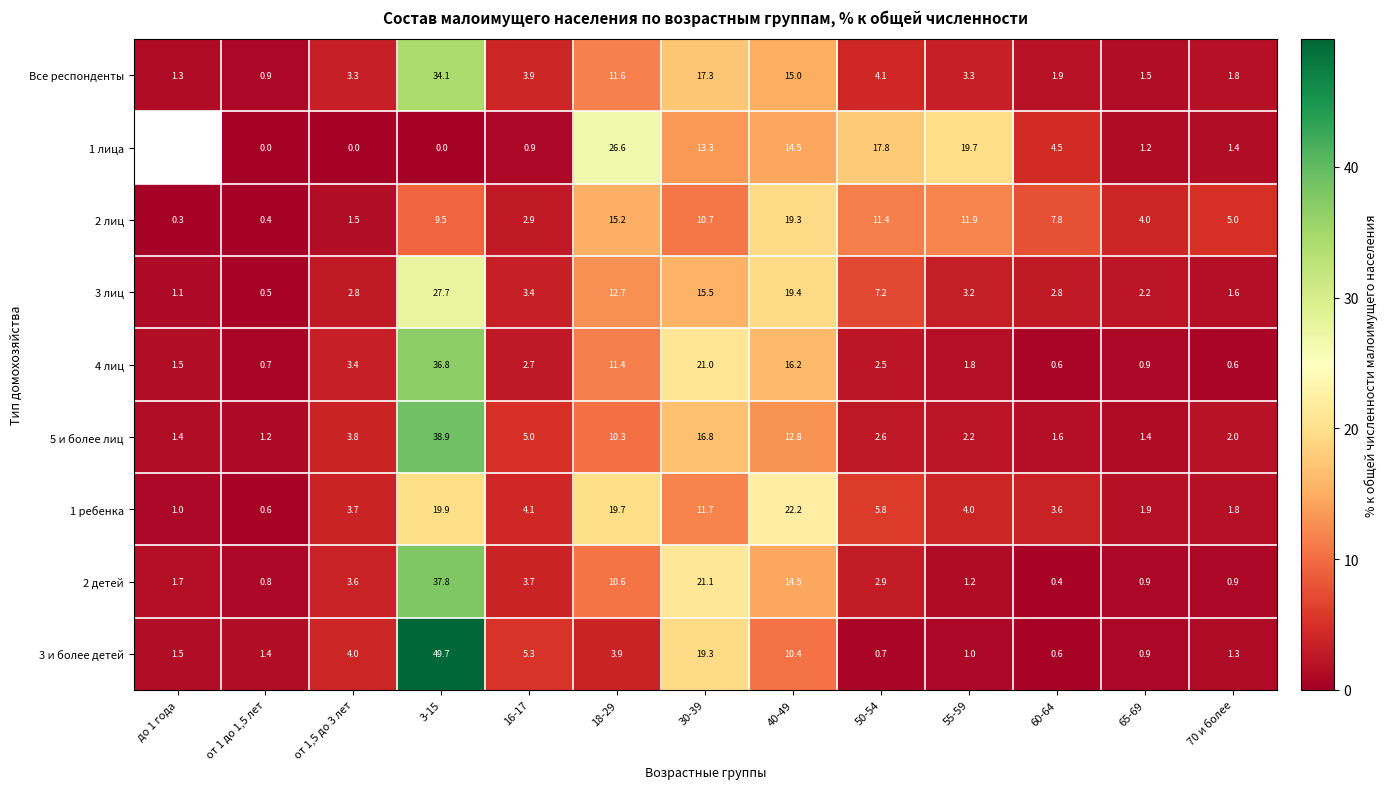

The value of 1 ребенка at 18-29 is 33.7. True or false?

False